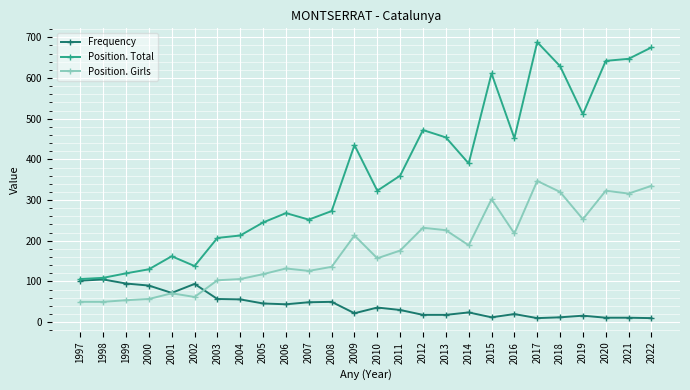

What is the difference between the second highest and second lowest values in the Position. Total series?

566